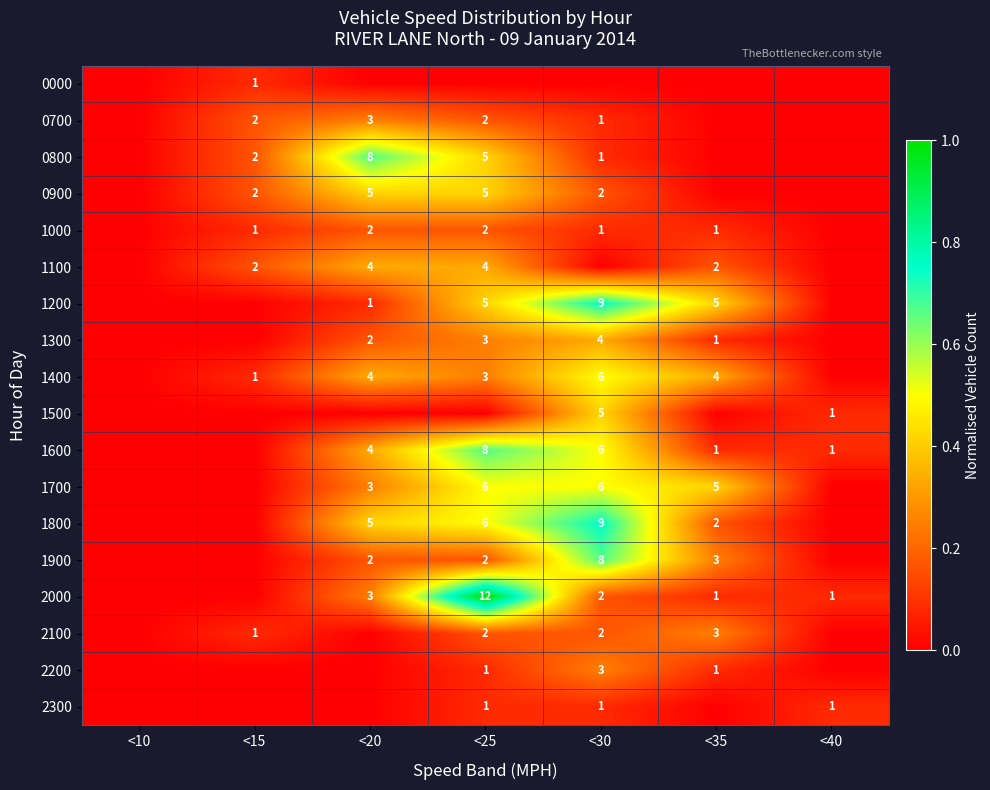

Is it true that 1600 equals 11 at <30?

False